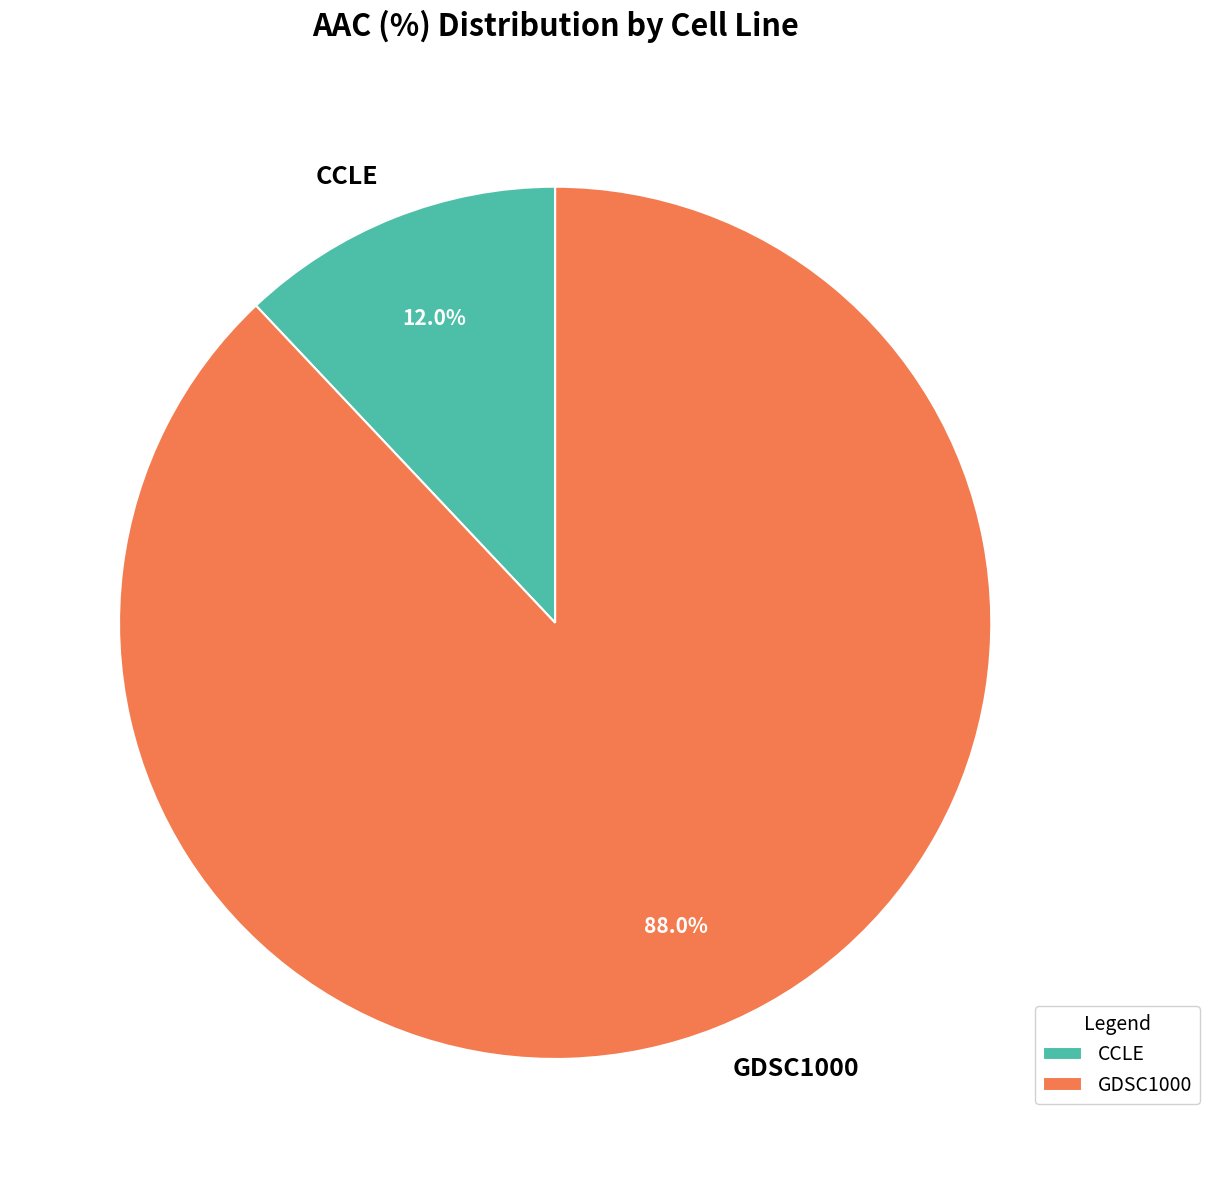

Rank the categories by value from lowest to highest.

CCLE, GDSC1000